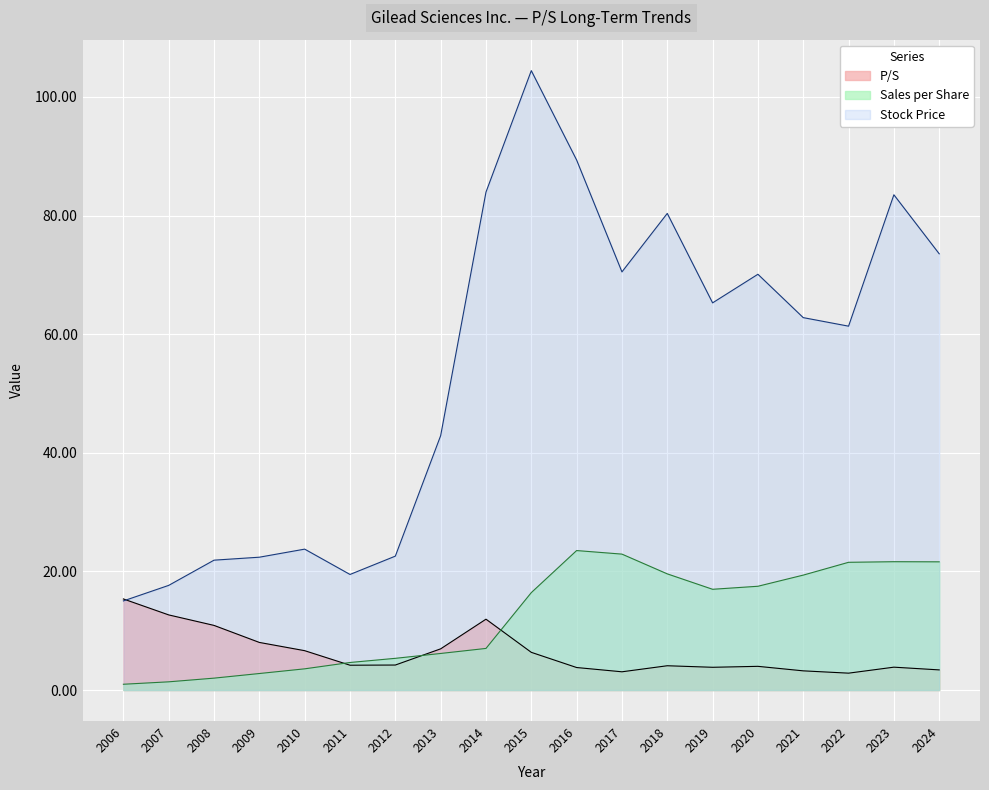

The P/S series shows 2.0 at 2016. True or false?

False